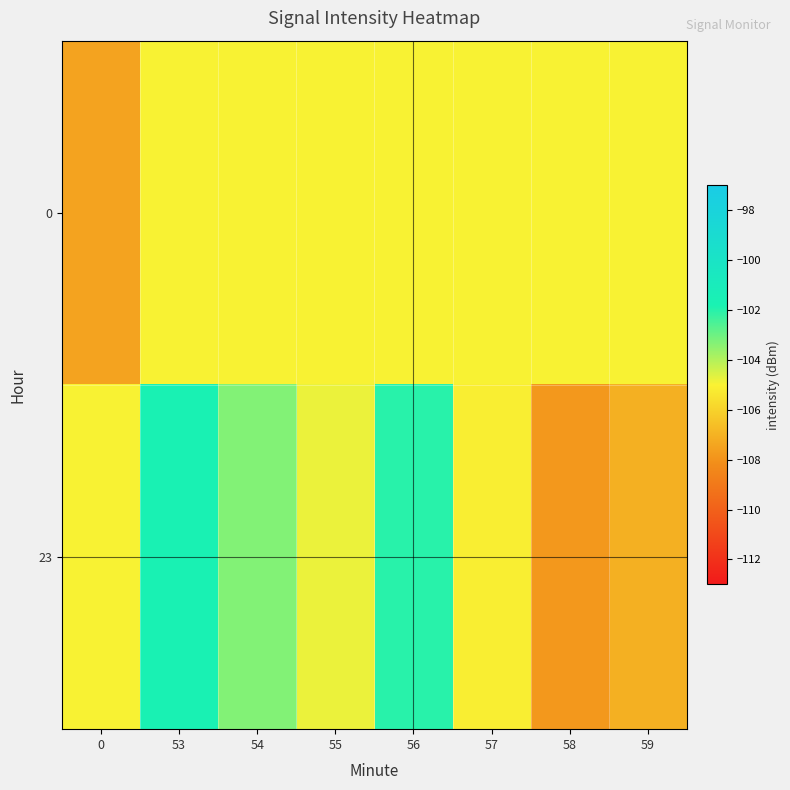

Rank the series at 57 from lowest to highest value.

23, 0